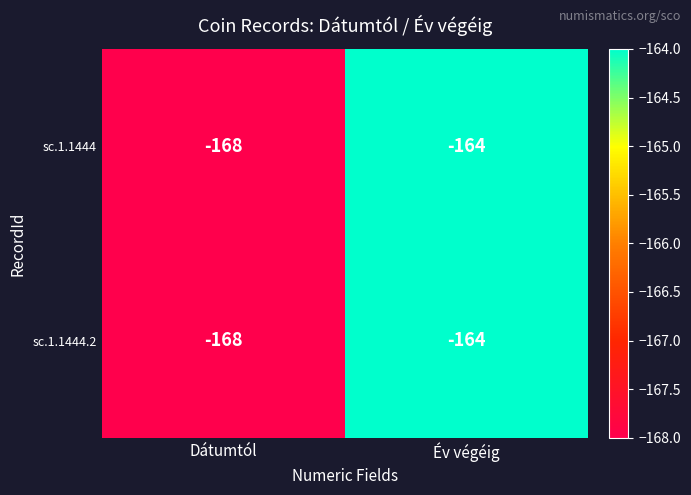

What is the approximate value of sc.1.1444 at Év végéig?

-164